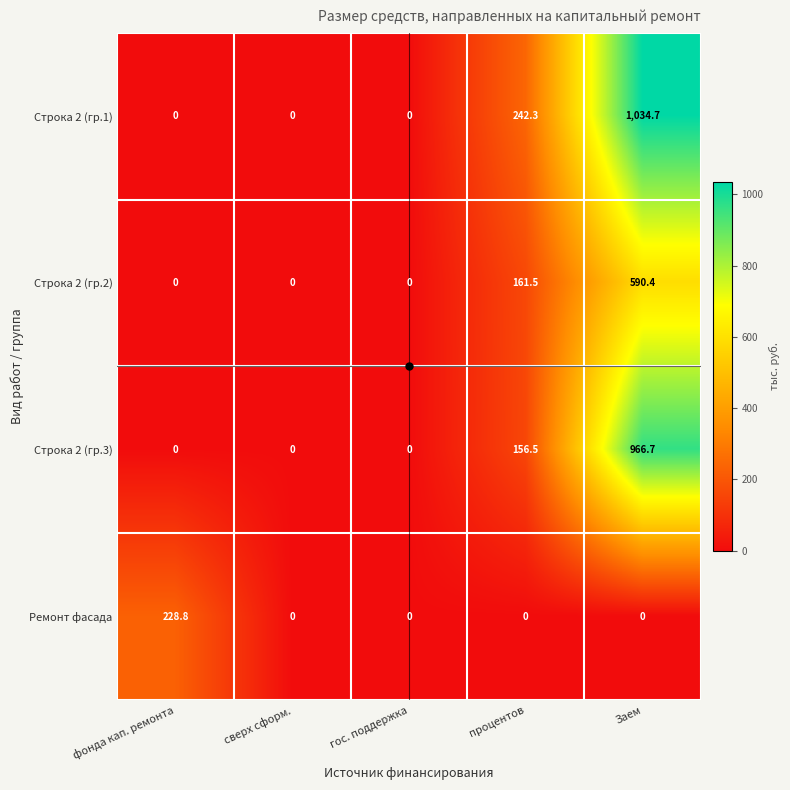

How many categories are shown in the chart?

5